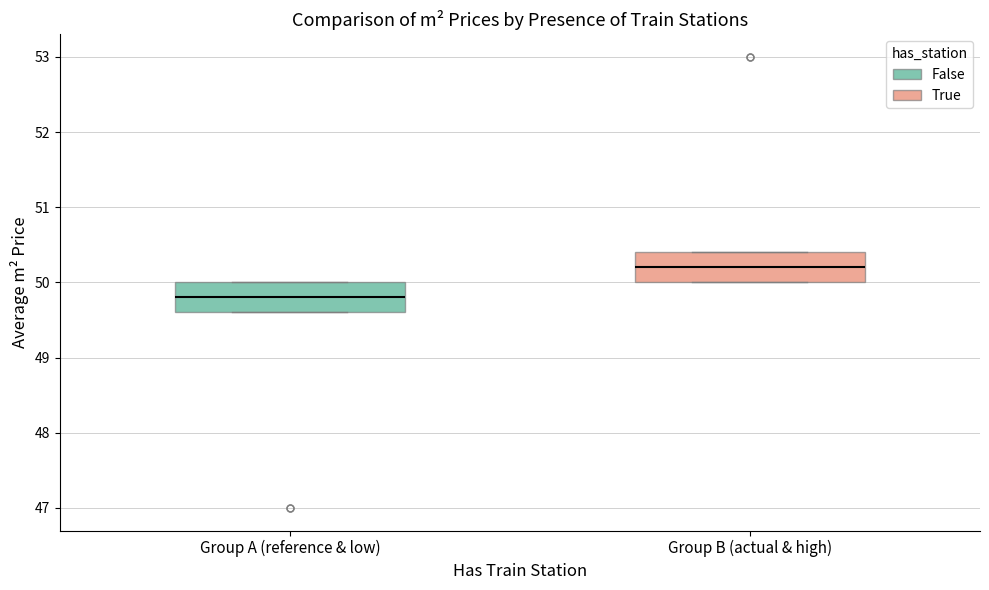

Which box has the lowest median line?

Group A (reference & low)